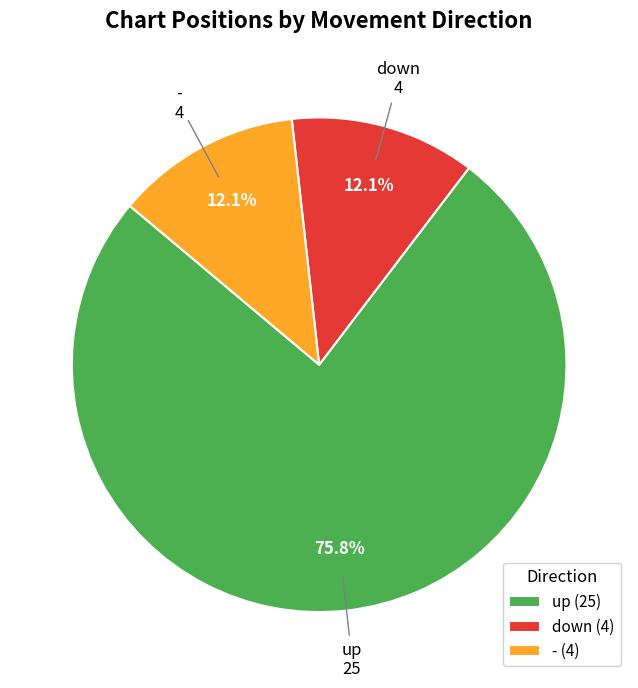

Approximately how many times larger is the value at down compared to -?

1.0